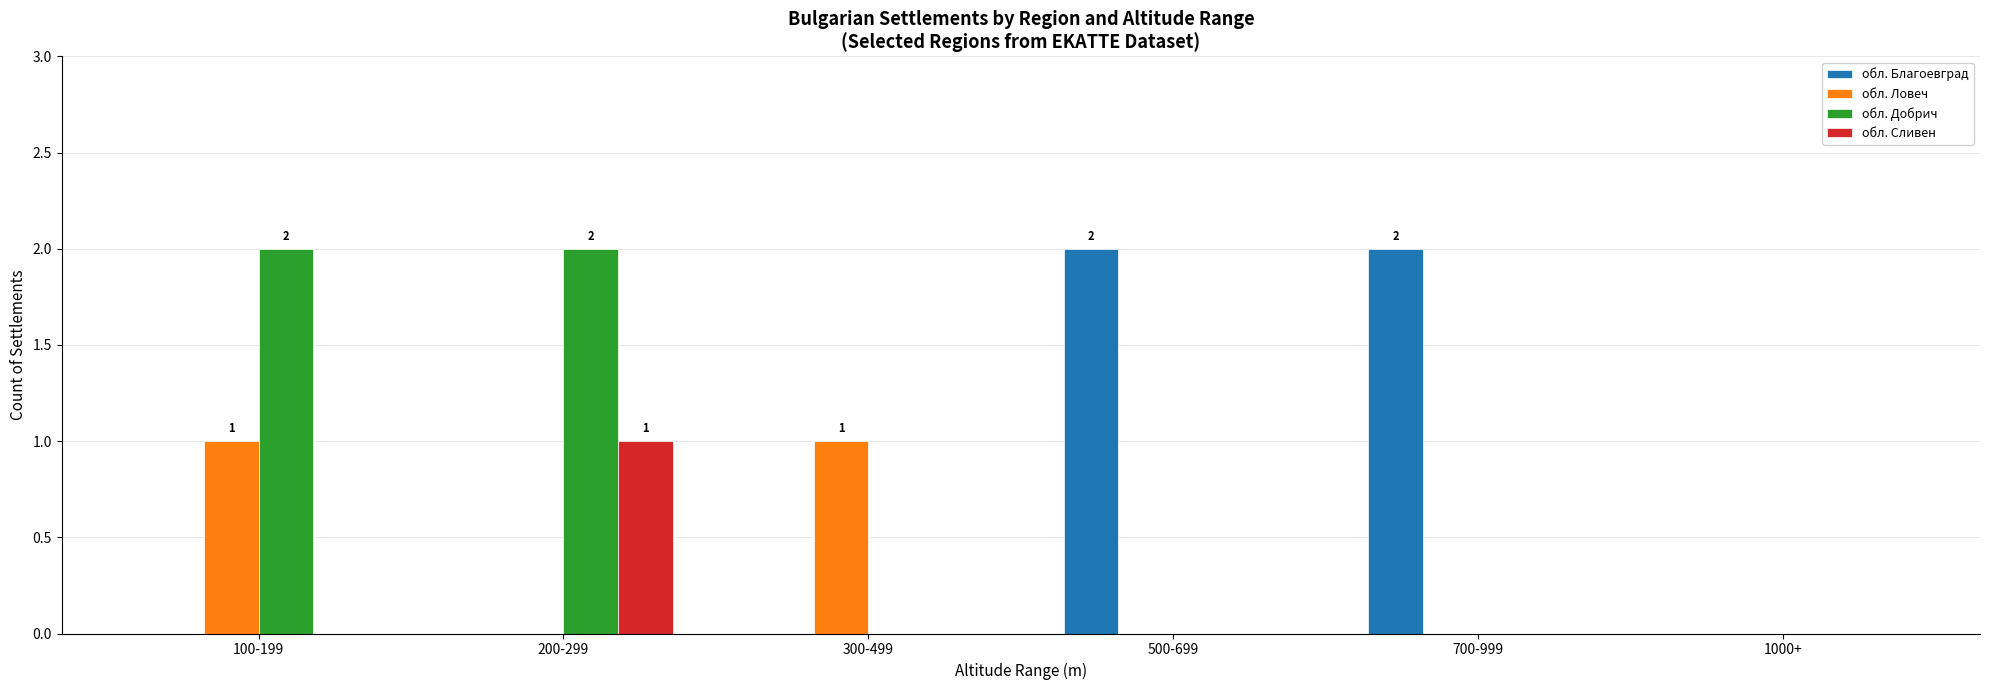

Are the bars grouped side by side (vs. stacked)?

Yes